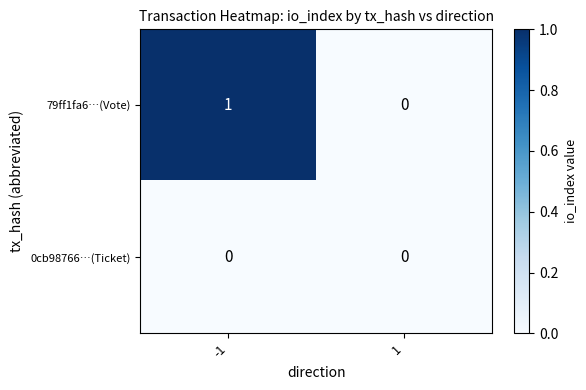

Reading left to right, what are all the values shown in this chart?

79ff1fa6…(Vote): 1	0
0cb98766…(Ticket): 0	0